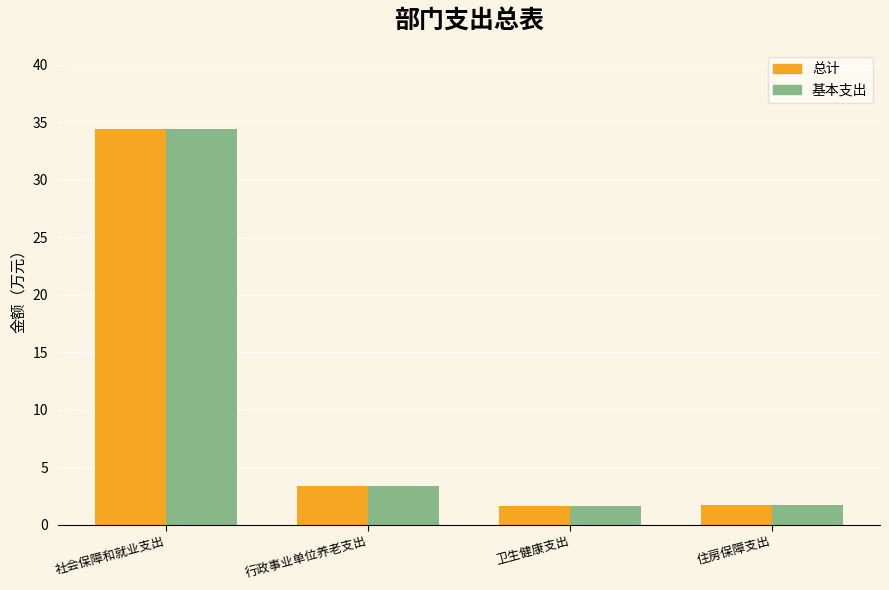

At which category is the sum across all series the highest?

社会保障和就业支出